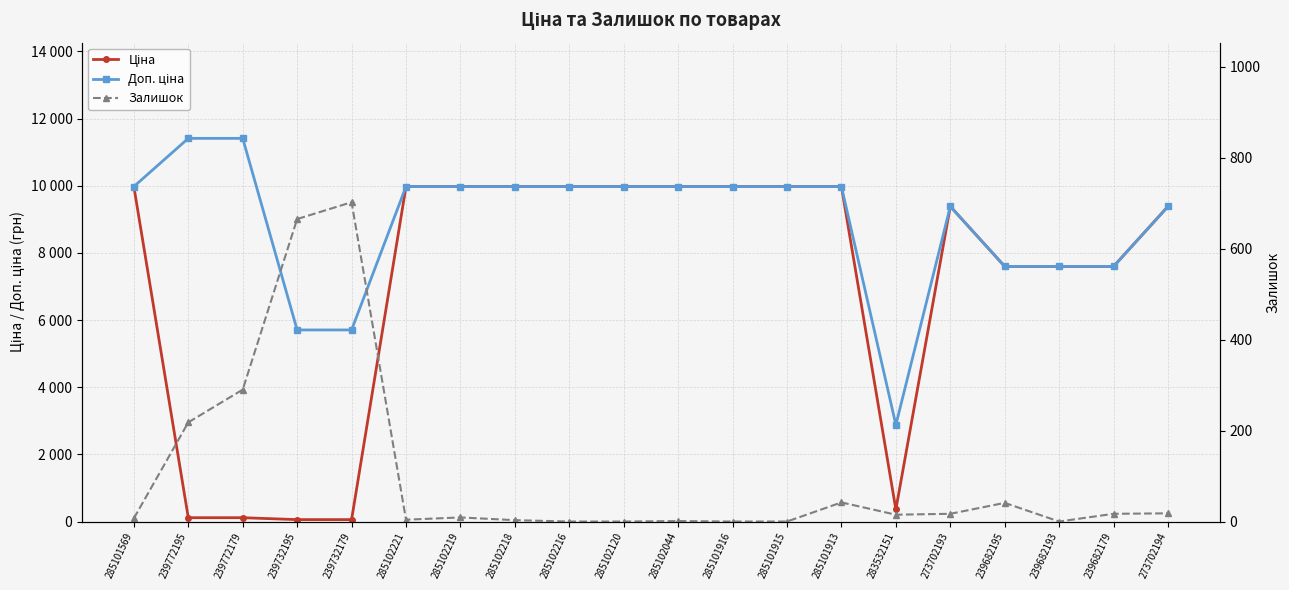

At which label does Доп. ціна reach its minimum?

283532151